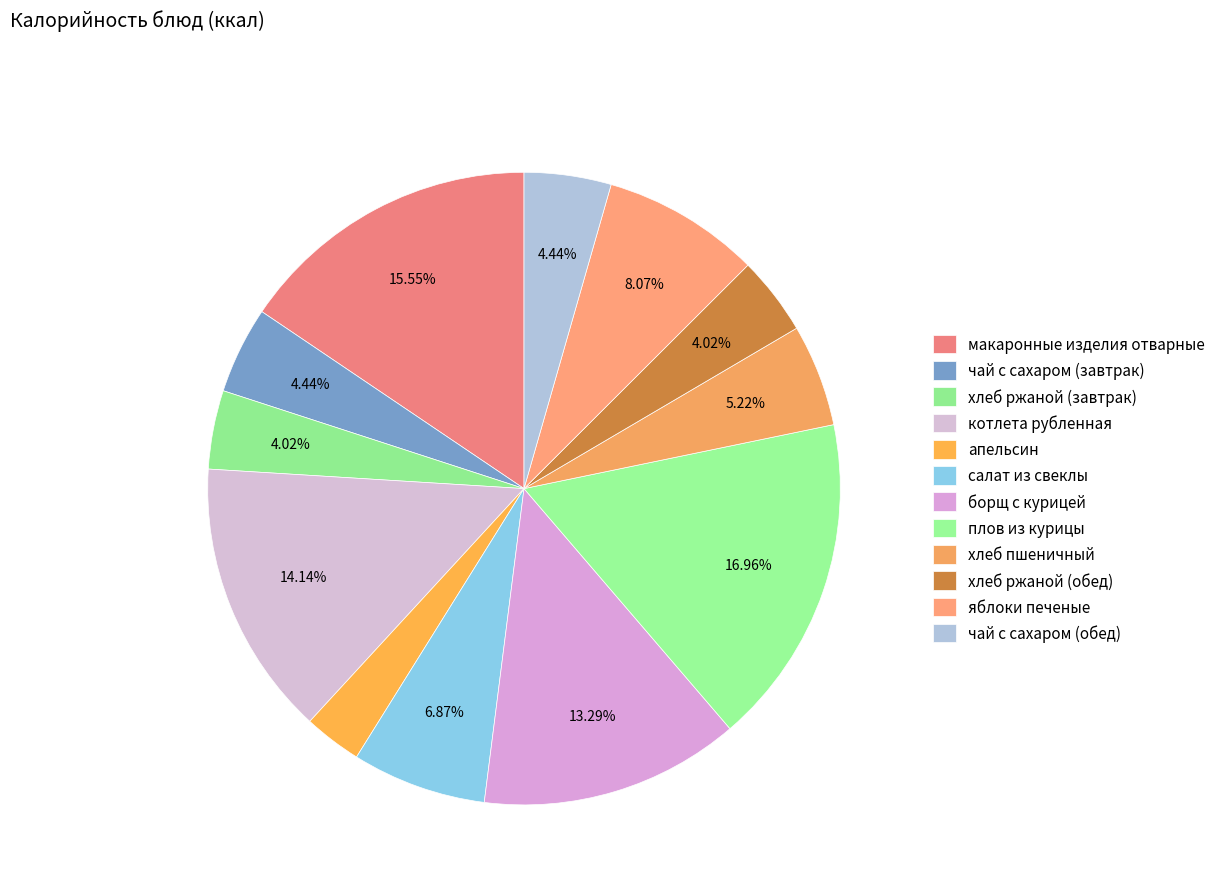

How many segments does this pie chart have?

12